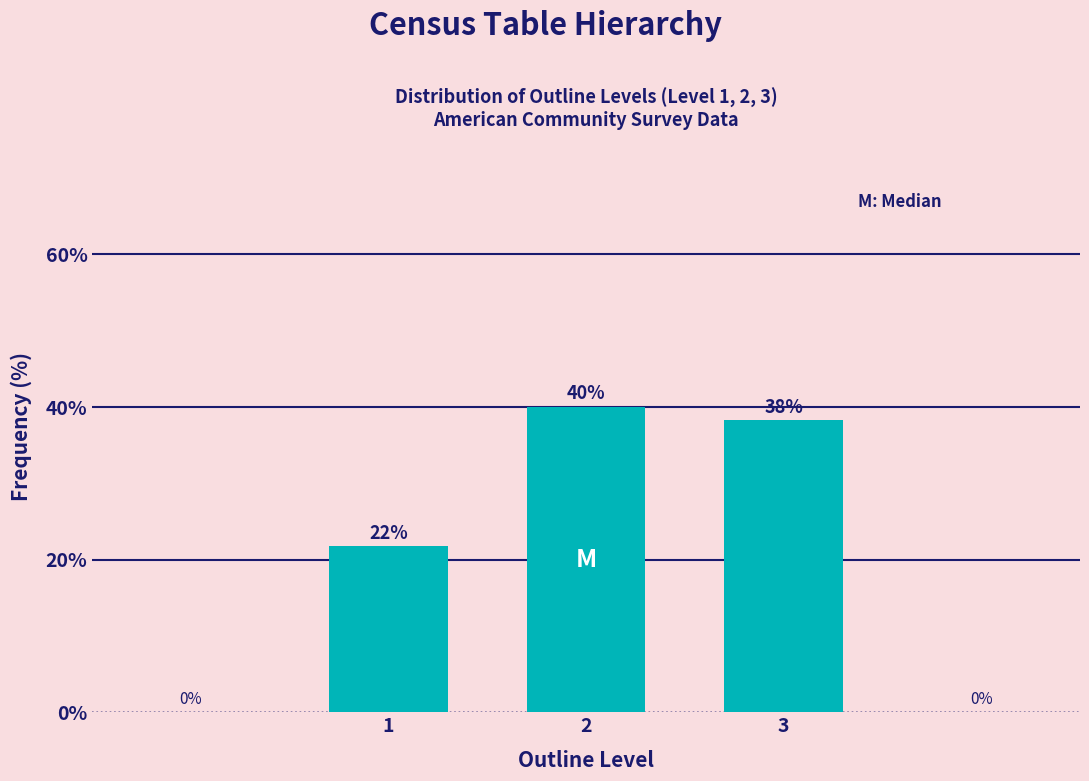

How many bars are there in total?

3